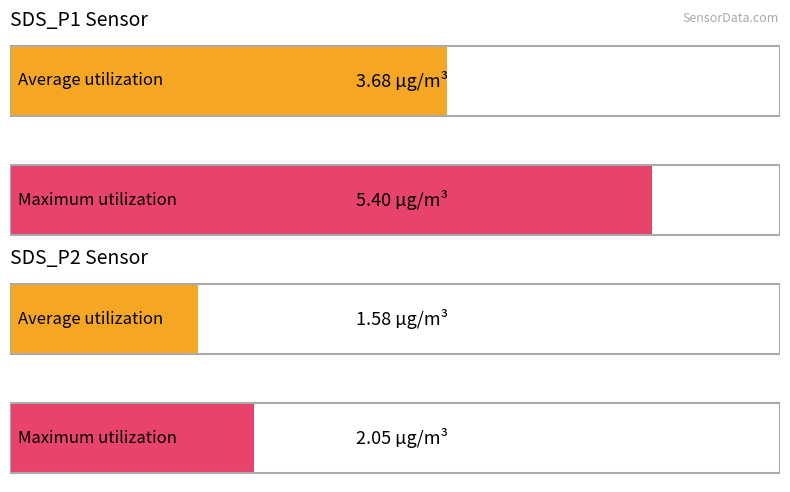

What is the maximum value shown in the chart?

5.4